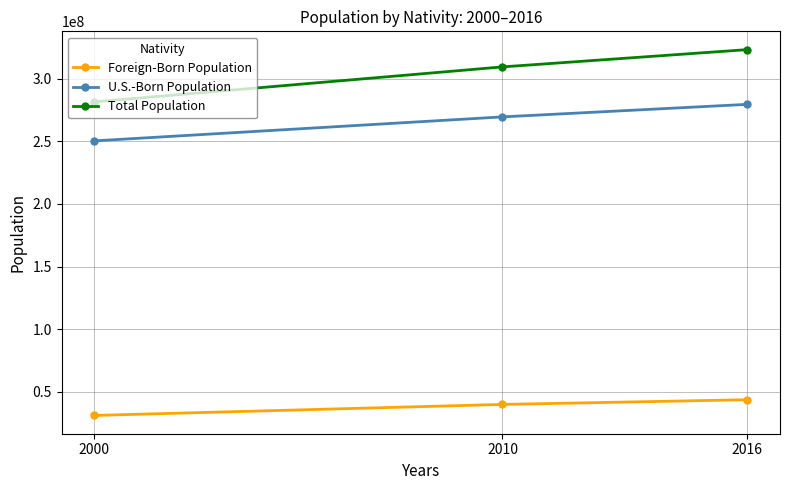

What is the total value across all series at 2016?

646255030